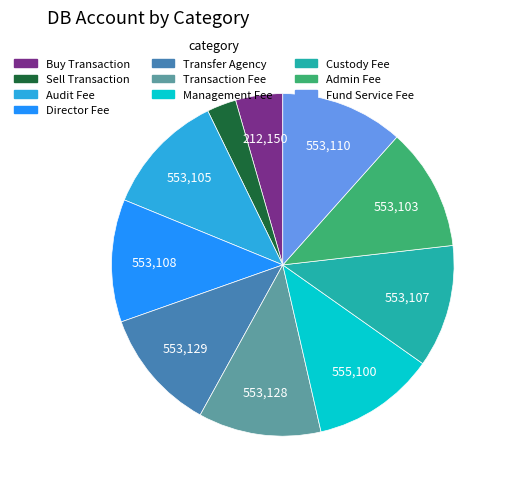

How many slices are in this pie chart?

10